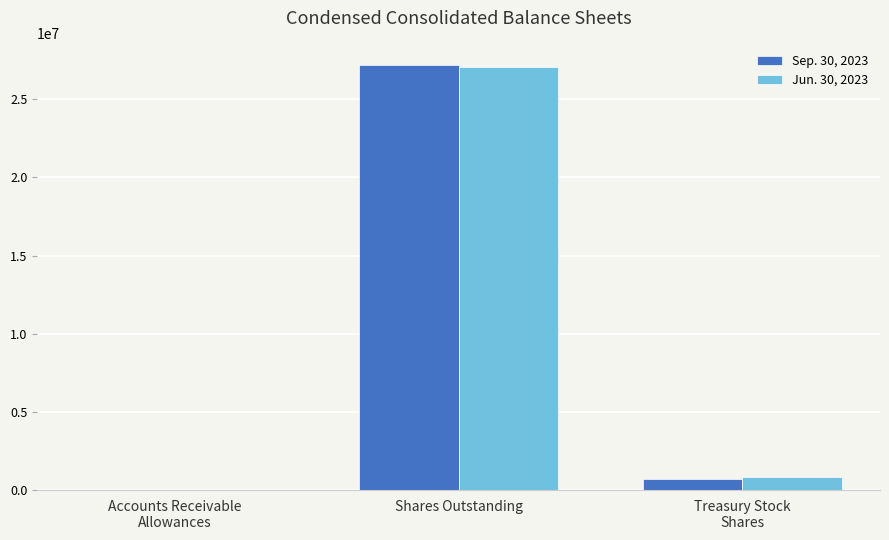

True or false: Jun. 30, 2023 has a value of 27047318 at Shares Outstanding.

True